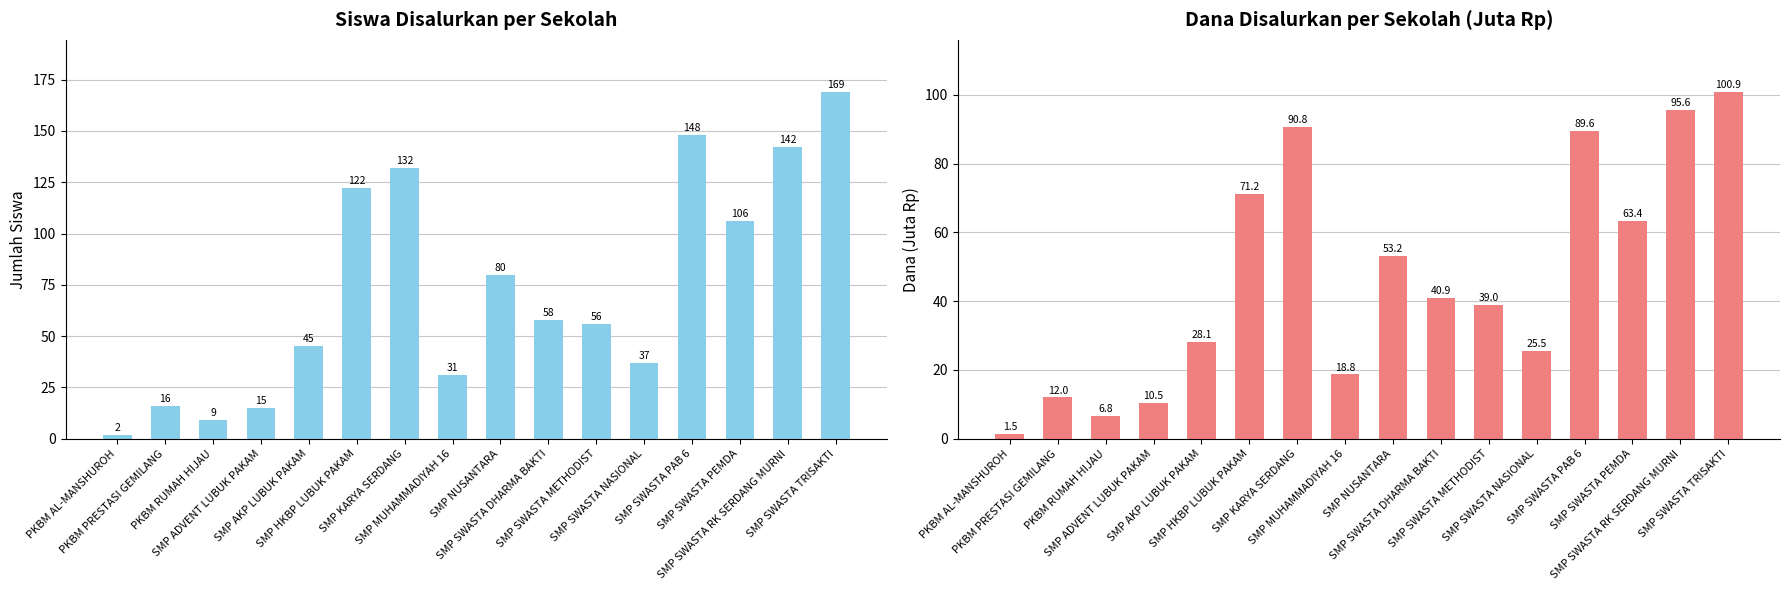

Reading left to right, what are all the values shown in this chart?

Siswa Disalurkan: 2.0	16.0	9.0	15.0	45.0	122.0	132.0	31.0	80.0	58.0	56.0	37.0	148.0	106.0	142.0	169.0
Dana Disalurkan (juta): 1.5	12.0	6.8	10.5	28.1	71.2	90.8	18.8	53.2	40.9	39.0	25.5	89.6	63.4	95.6	100.9